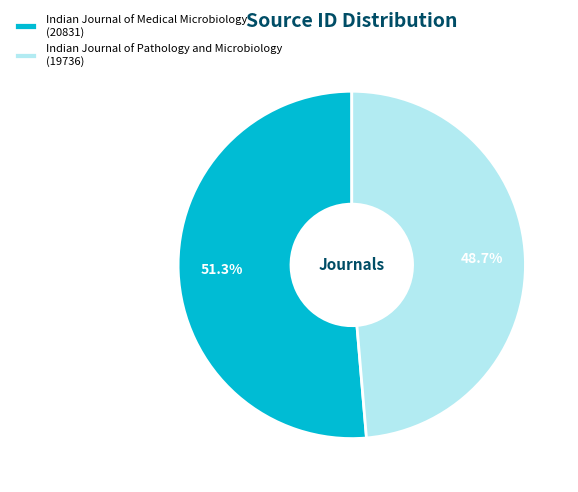

To the nearest percent, what is the difference between the largest and smallest slice percentages?

3%